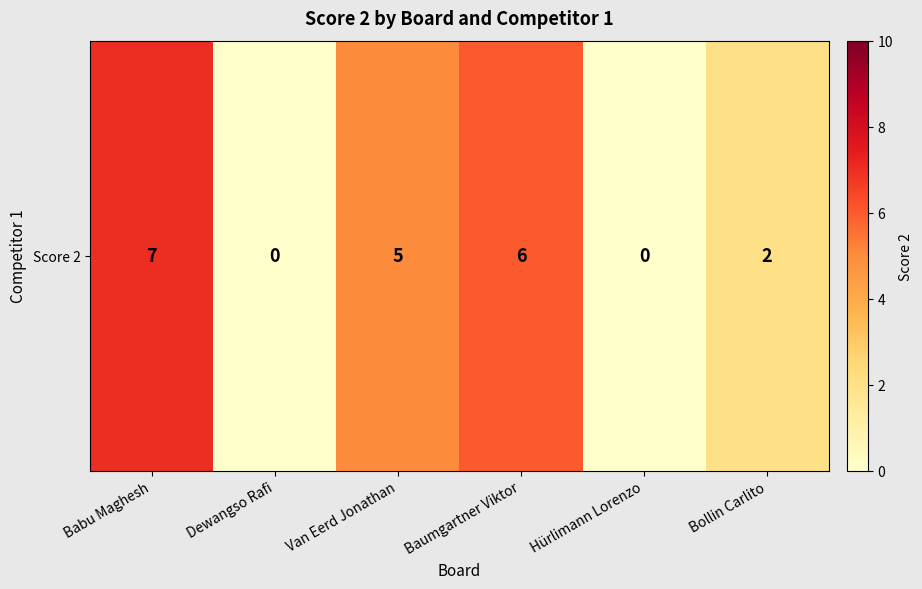

What is the change in value from Babu Maghesh to Bollin Carlito?

-5